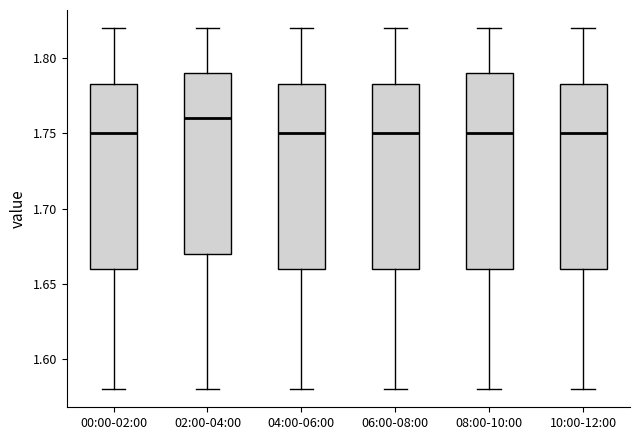

Comparing the boxes themselves (not the whiskers), which one is the tallest?

08:00-10:00